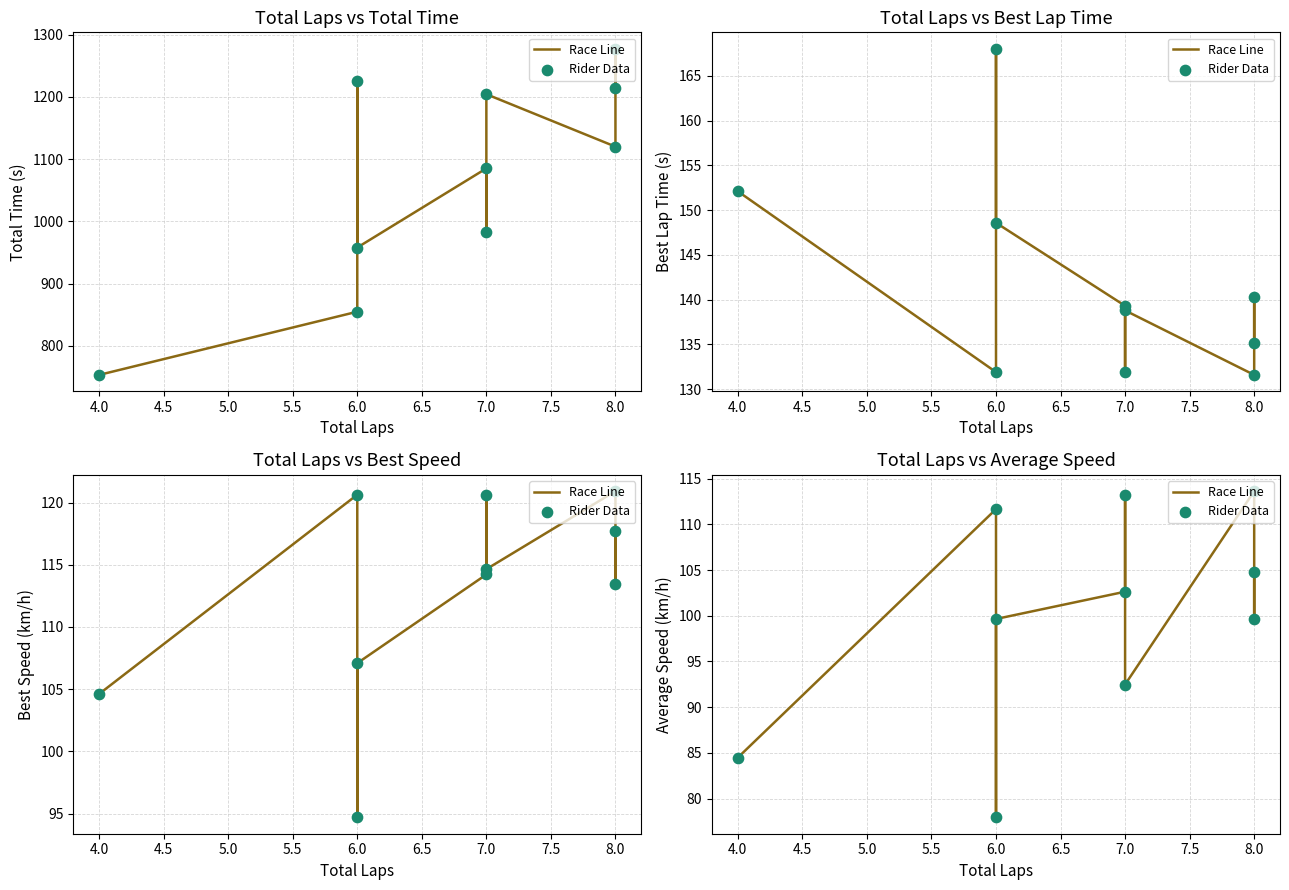

Which series reaches the maximum Y coordinate?

Race Line